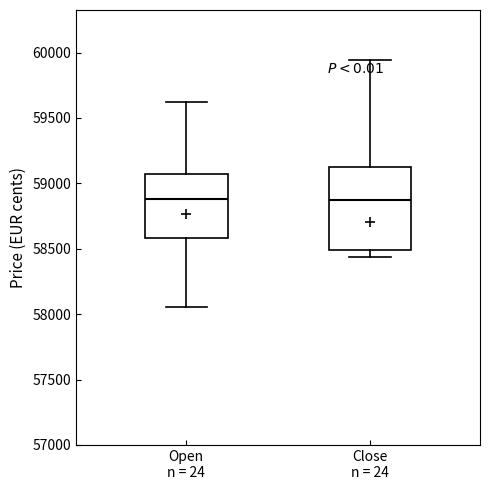

Where is the upper edge of the box for Open n = 24 on the y-axis? The values are not printed on the chart, so give them approximately, as read against the axis.

59050